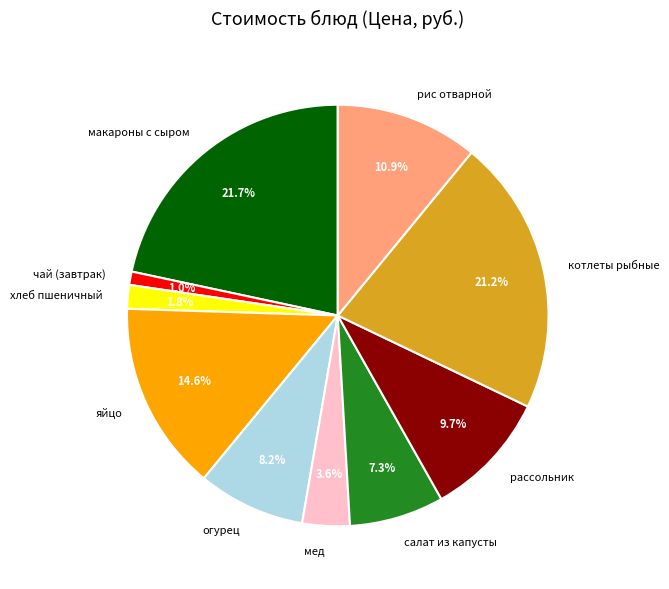

What percentage is the салат из капусты slice, to the nearest percent?

7%